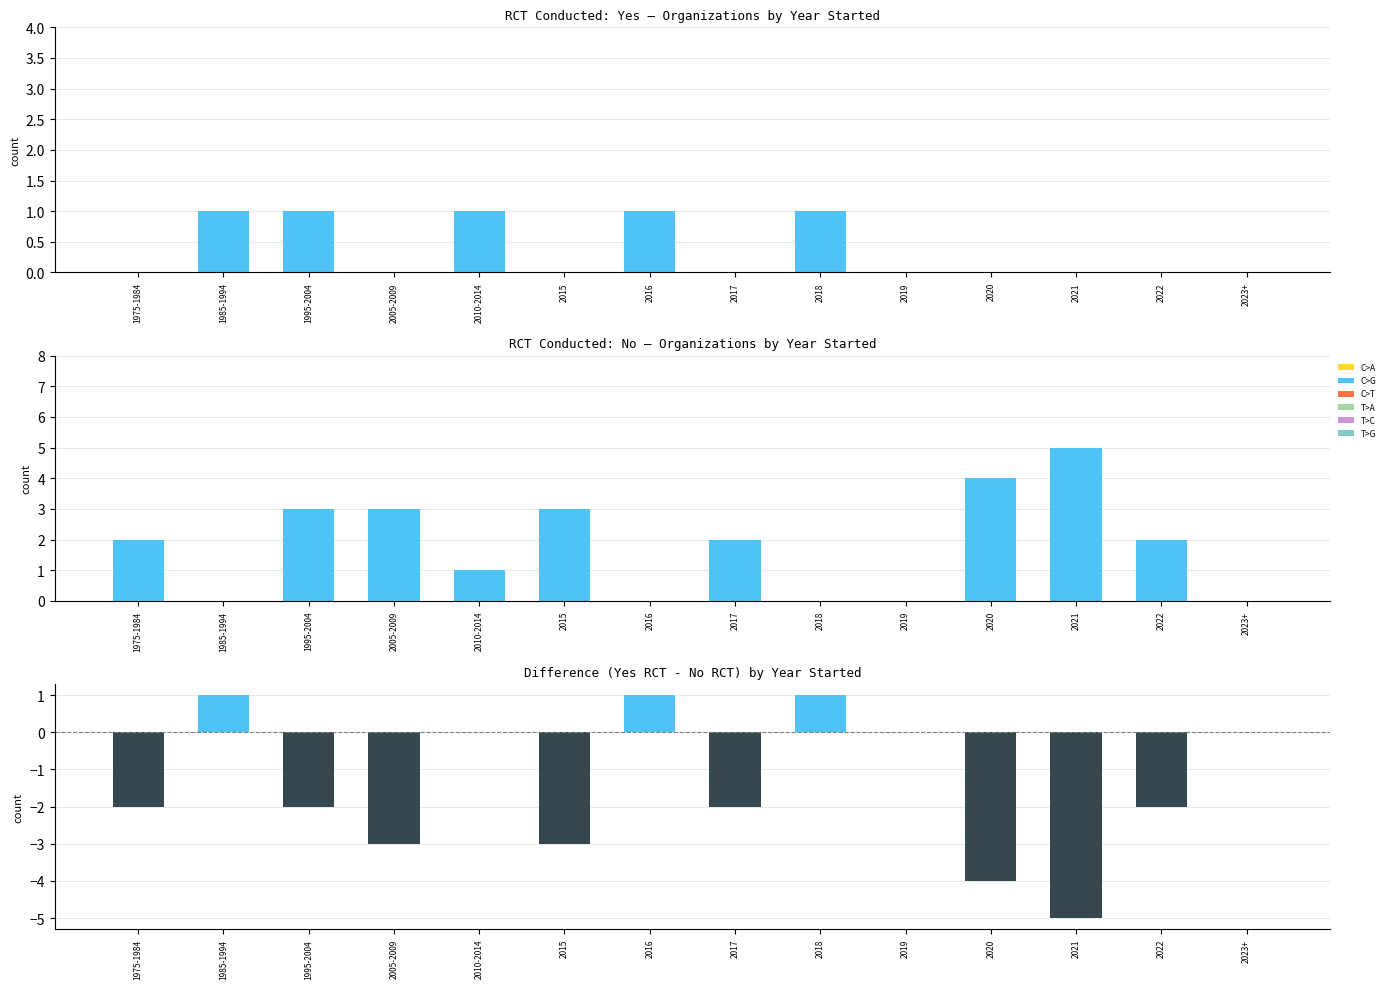

List the series in order of their peak value, lowest first.

Yes, difference (Yes - No), No